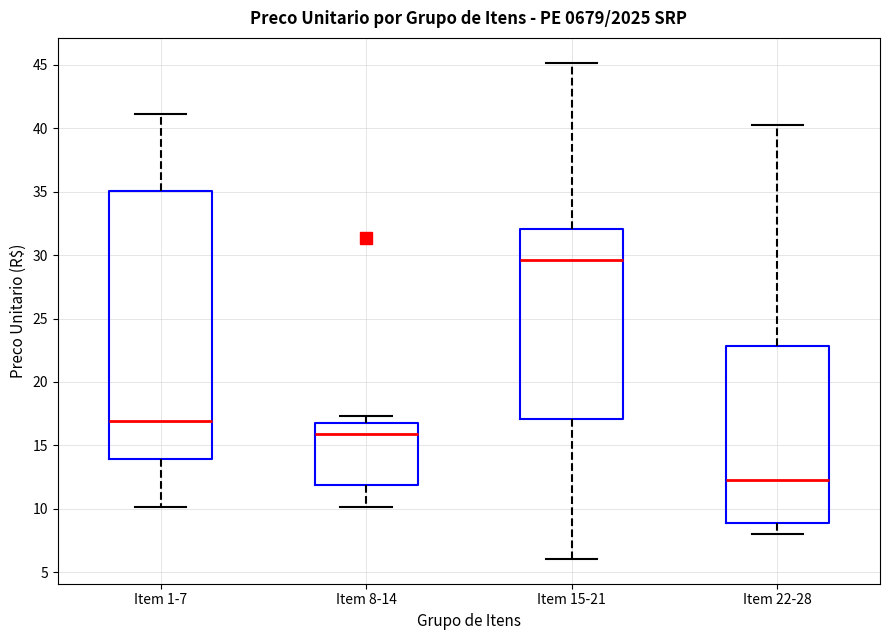

Where does the upper whisker of the box for Item 15-21 end on the y-axis? The values are not printed on the chart, so give them approximately, as read against the axis.

45.0